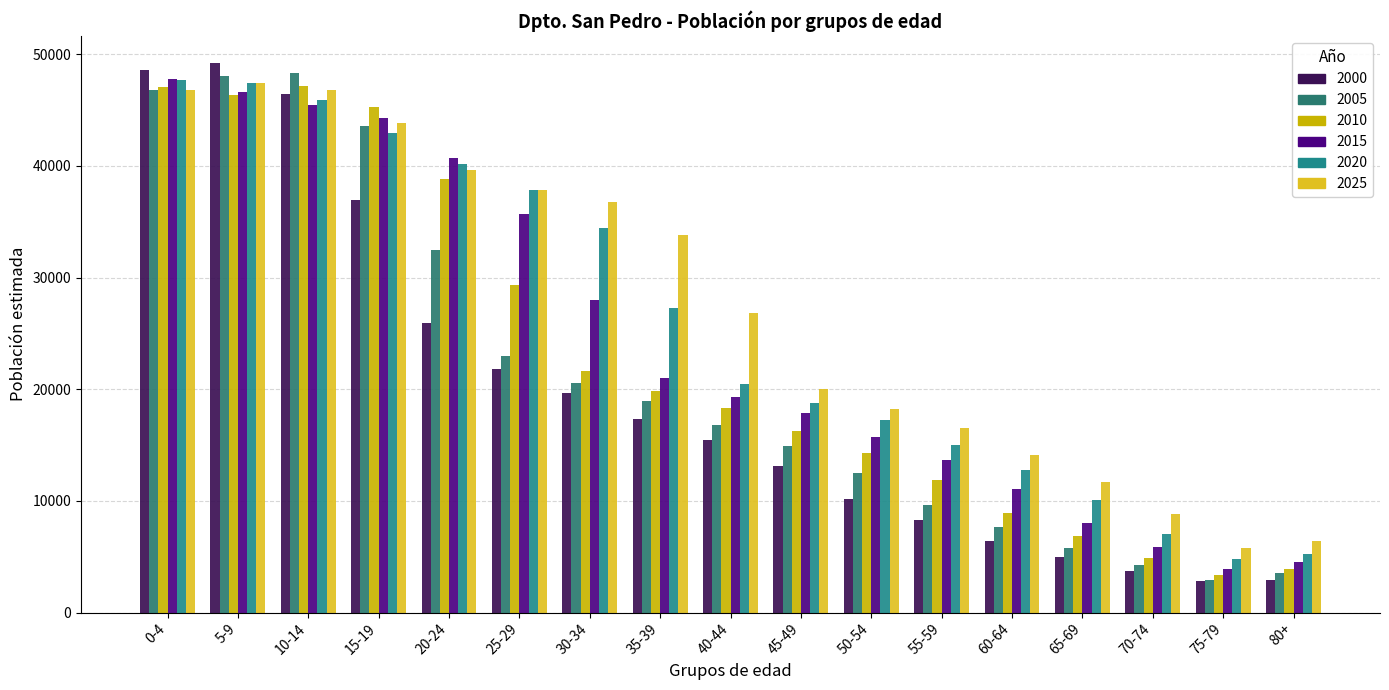

Which category has the highest value across all series?

5-9